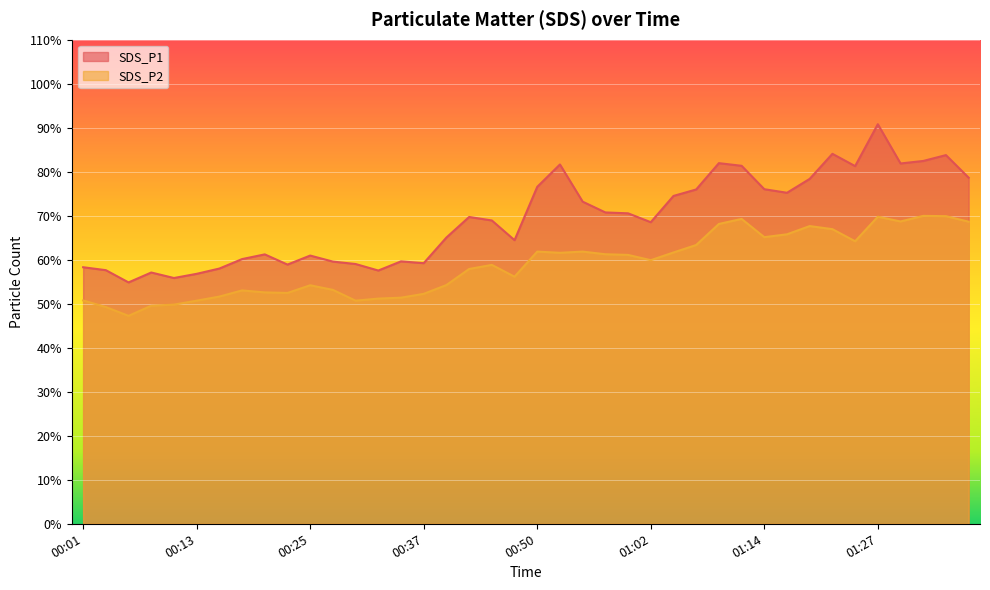

Rank the categories by SDS_P2 value from lowest to highest.

00:06, 00:03, 00:08, 00:10, 00:13, 00:30, 00:01, 00:32, 00:35, 00:15, 00:37, 00:23, 00:20, 00:18, 00:28, 00:25, 00:40, 00:47, 00:42, 00:45, 01:02, 00:59, 00:57, 00:52, 01:04, 00:50, 00:54, 01:07, 01:25, 01:14, 01:17, 01:22, 01:20, 01:09, 01:37, 01:30, 01:12, 01:27, 01:35, 01:32